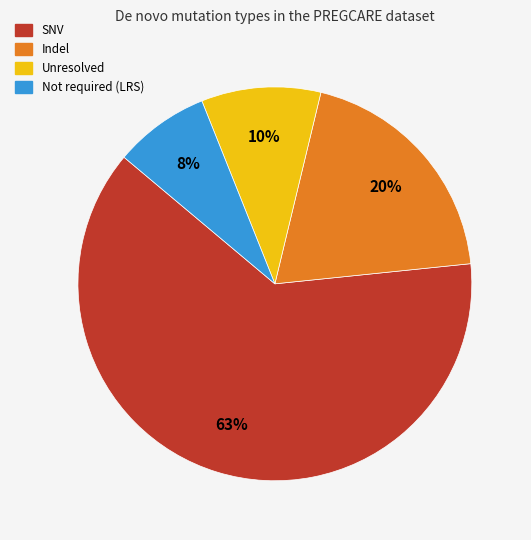

Is there a majority slice in this chart?

Yes